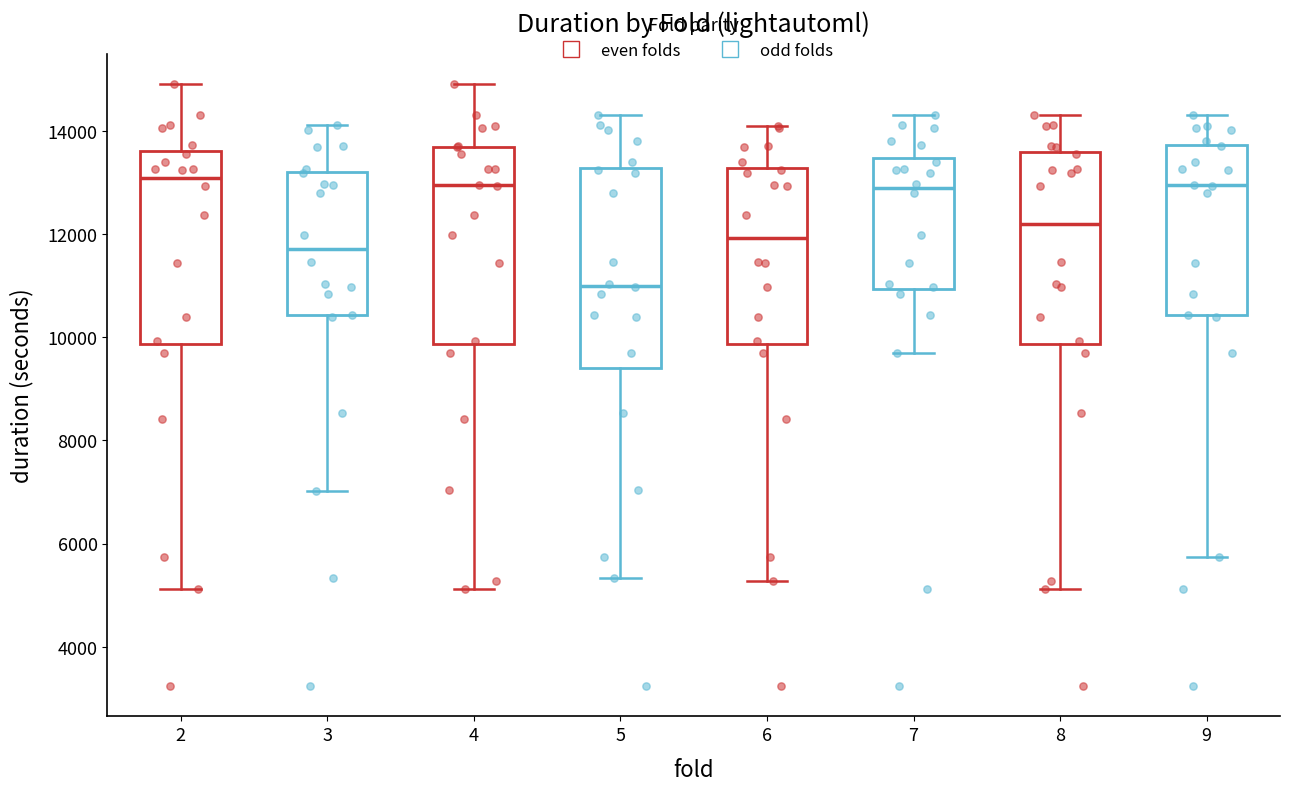

Where does the upper whisker of the box at x = 3 end on the y-axis? The values are not printed on the chart, so give them approximately, as read against the axis.

14200